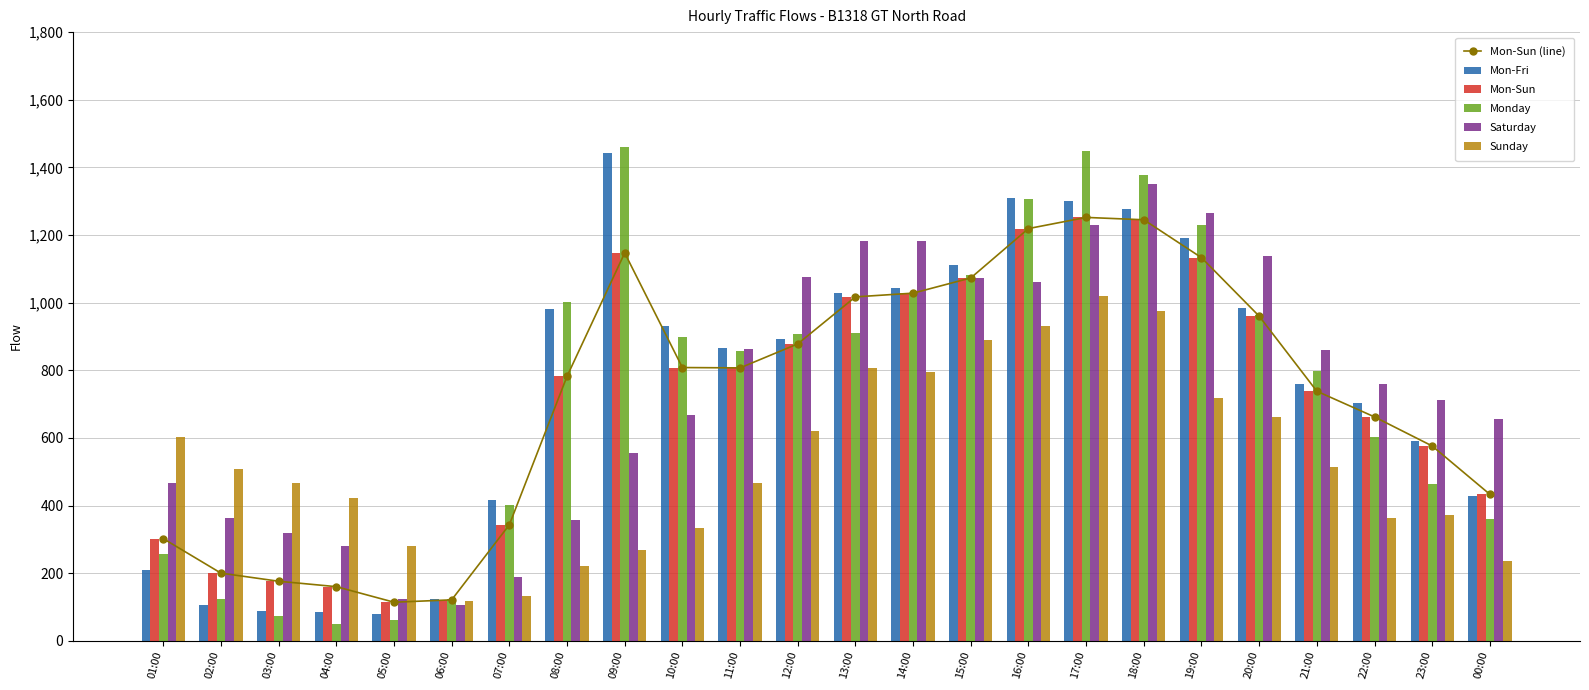

What are all the series names shown in the legend?

Mon-Sun (line), Mon-Fri, Mon-Sun, Monday, Saturday, Sunday